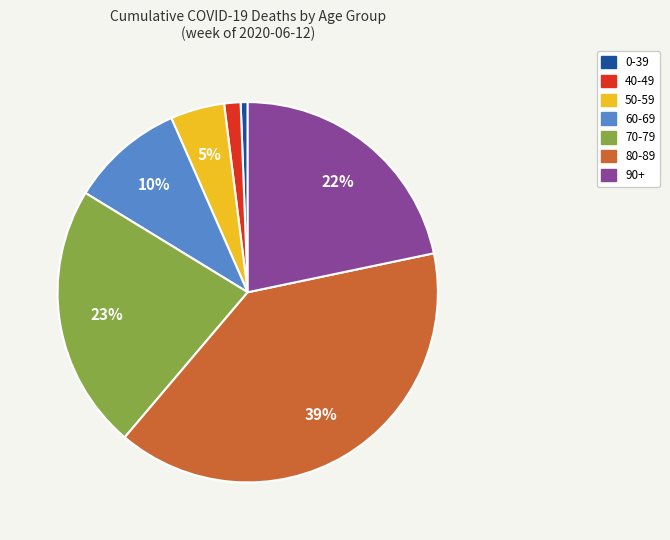

To the nearest percent, what is the average slice percentage?

14%